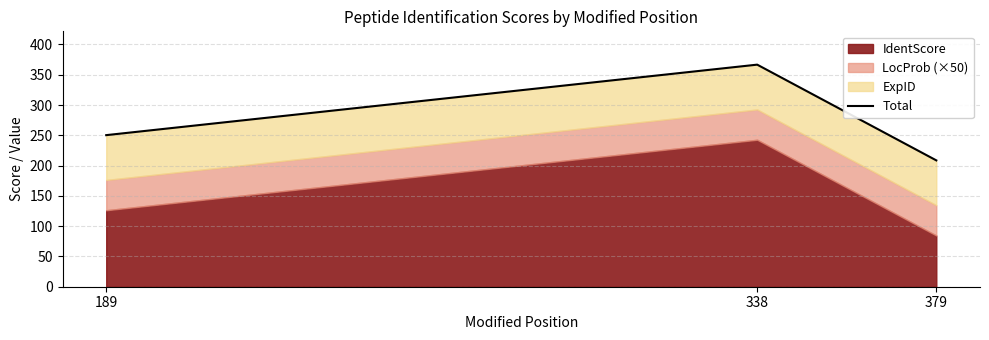

What is the change in value from 338 to 379?

-158.1